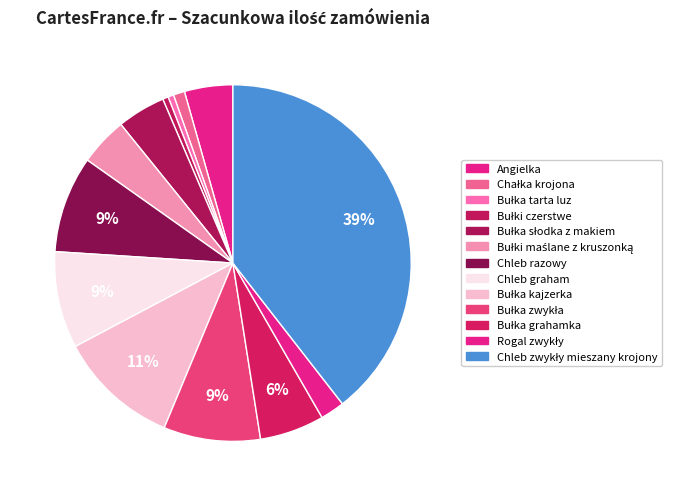

Count the number of slices in the pie.

13